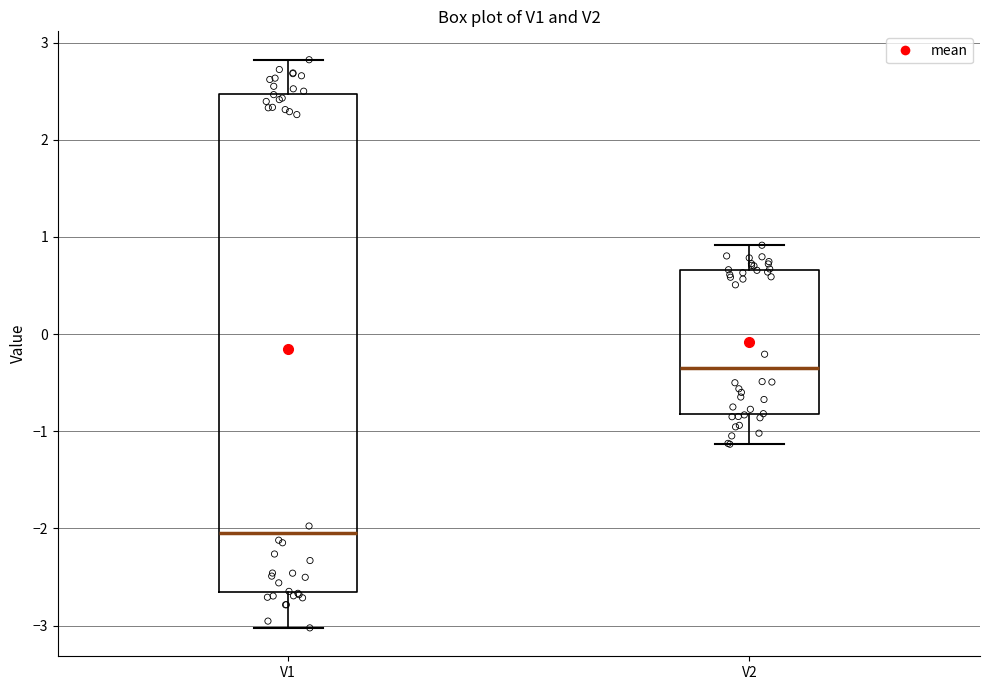

Reading left to right, read every box against the y-axis: the position of its median line, the range the box covers, and the ends of its whiskers. The values are not printed on the chart, so give them approximately, as read against the axis.

V1: median -2.0, box -2.7 to 2.5, whiskers -3.0 to 2.8
V2: median -0.3, box -0.8 to 0.7, whiskers -1.1 to 0.9